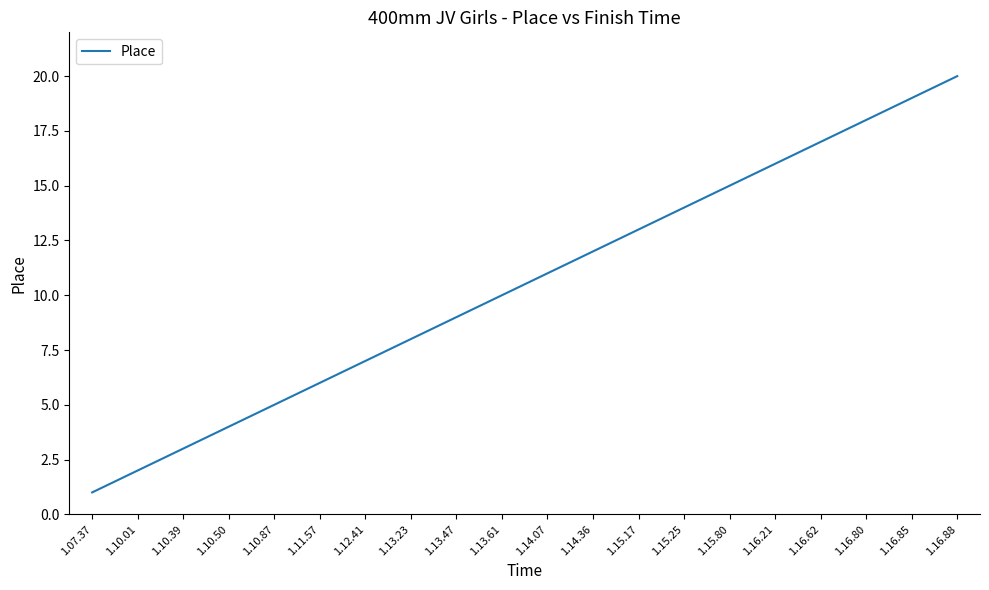

What is the ratio of the value at 1.15.17 to the value at 1.14.07?

1.2